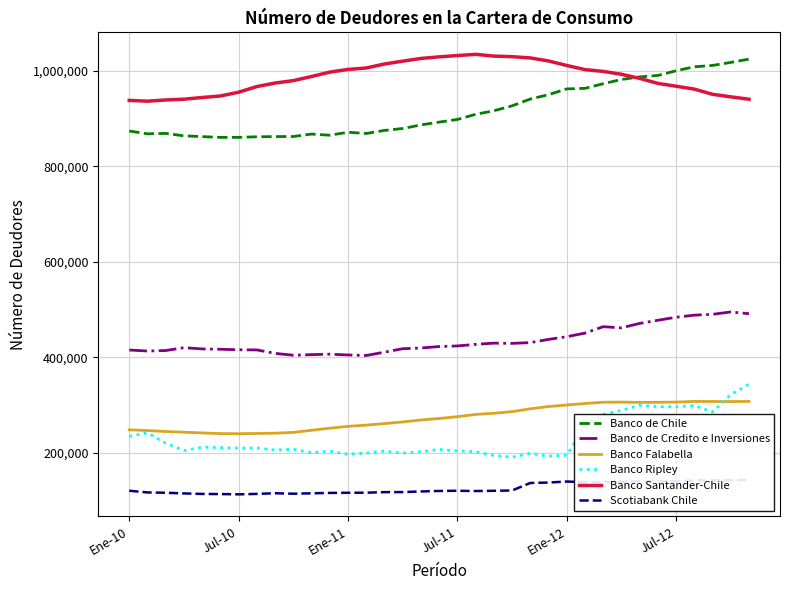

What is the average value of the Banco Falabella series?

274245